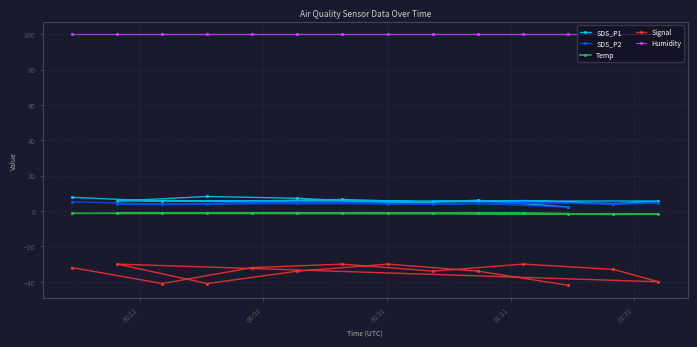

What is the average value of the Humidity series?

99.9